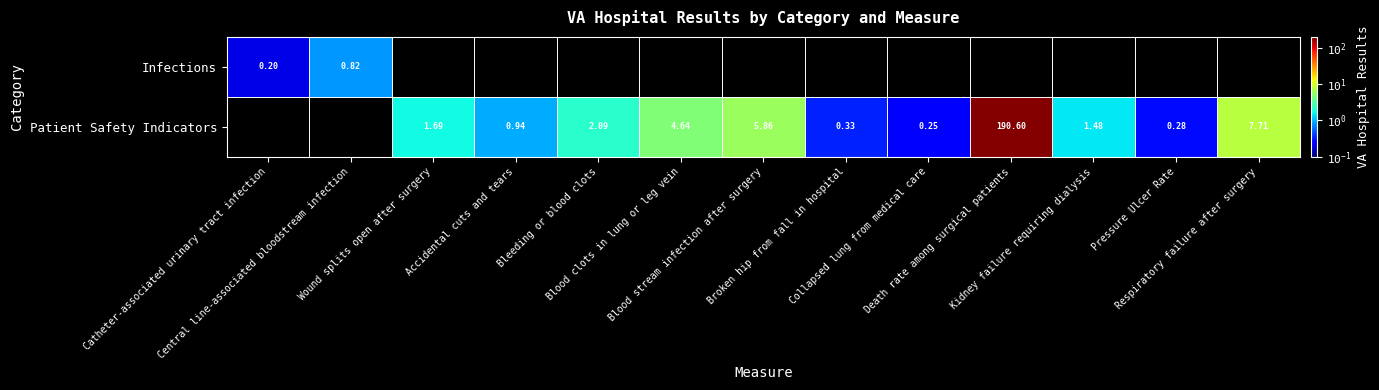

Rank the series by their average value, from lowest to highest.

Infections, Patient Safety Indicators